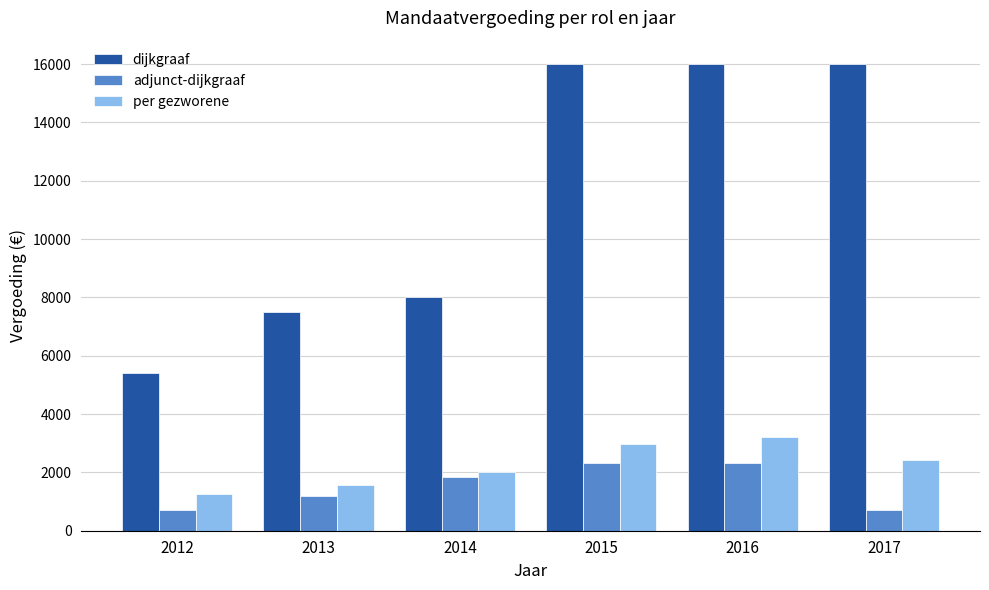

What is the total value across all series at 2016?

21520.0